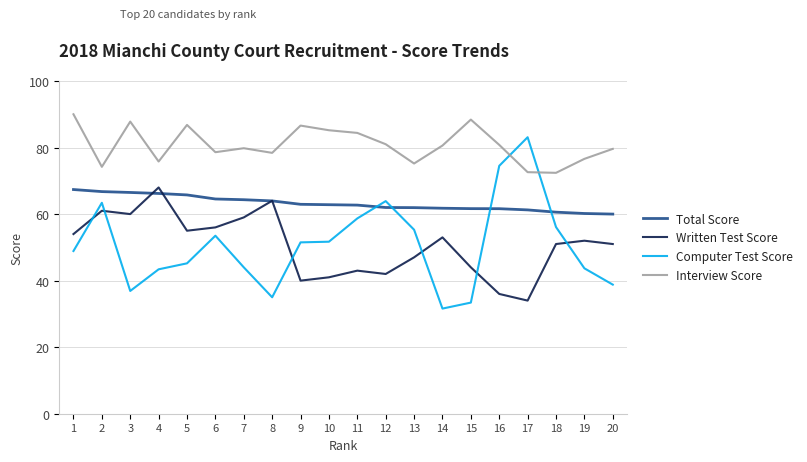

What are all the series names shown in the legend?

Total Score, Written Test Score, Computer Test Score, Interview Score